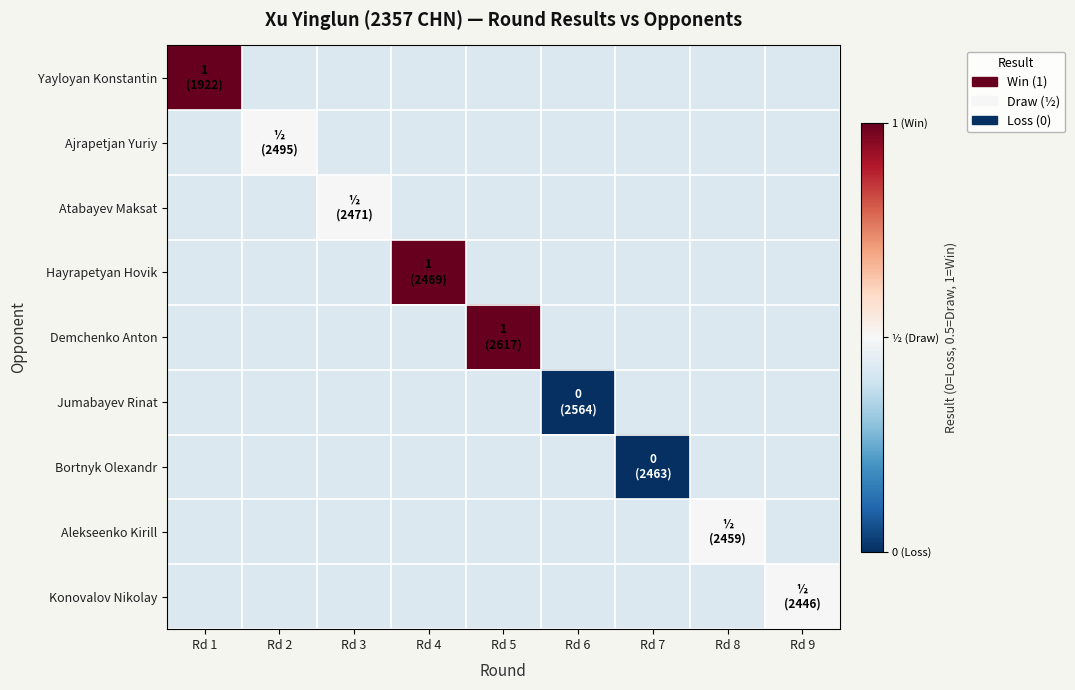

Which series has the widest spread of values?

Yayloyan Konstantin